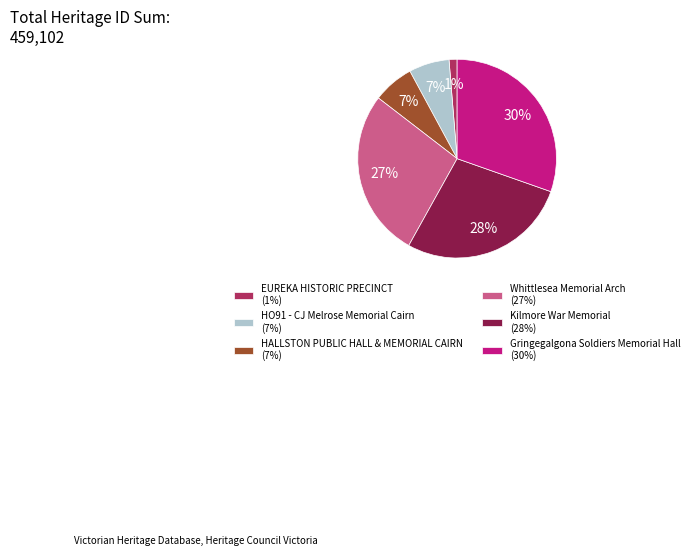

Is there any slice that represents more than half of the pie?

No